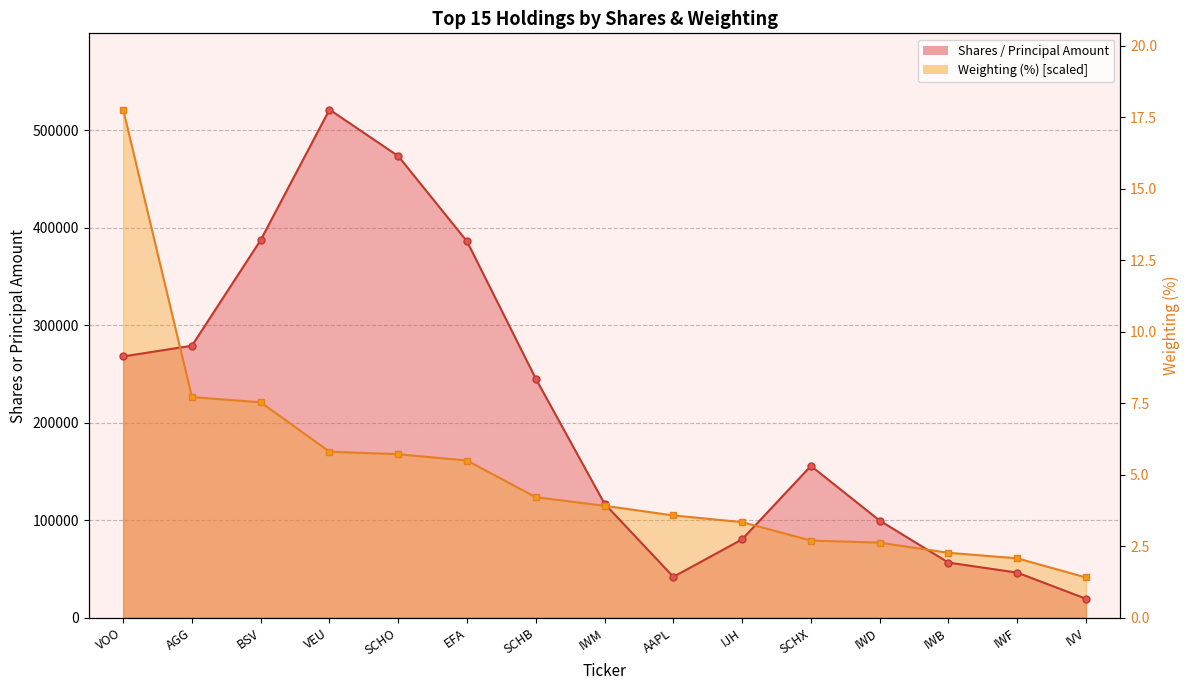

How many data points in Weighting (%) scaled _line are less than 114866?

7